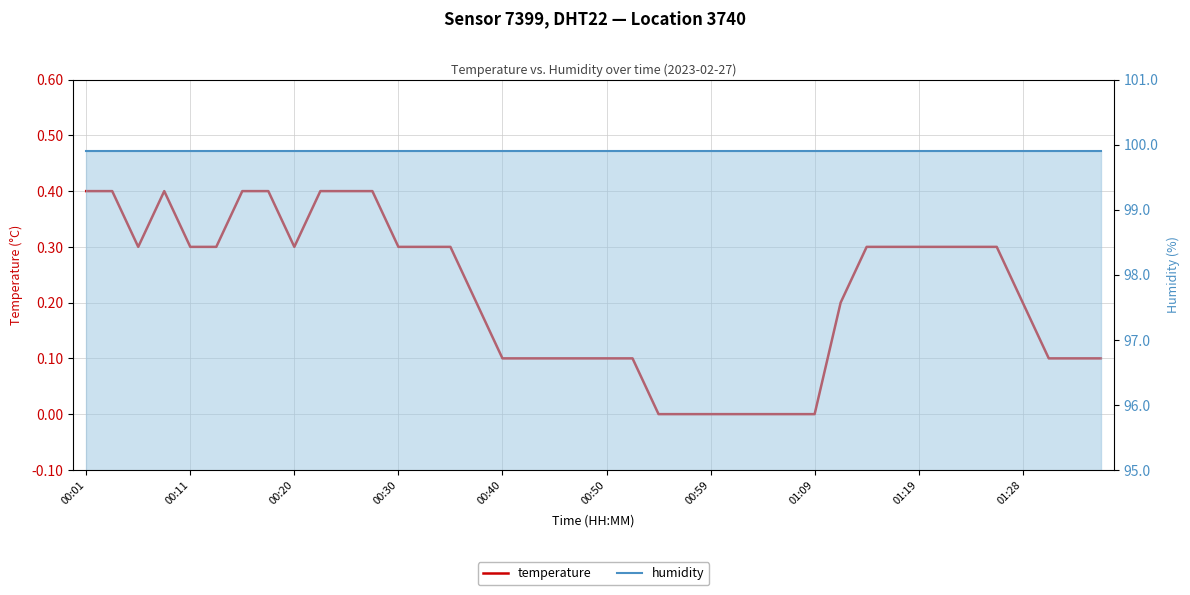

At which category is the sum across all series the highest?

00:01